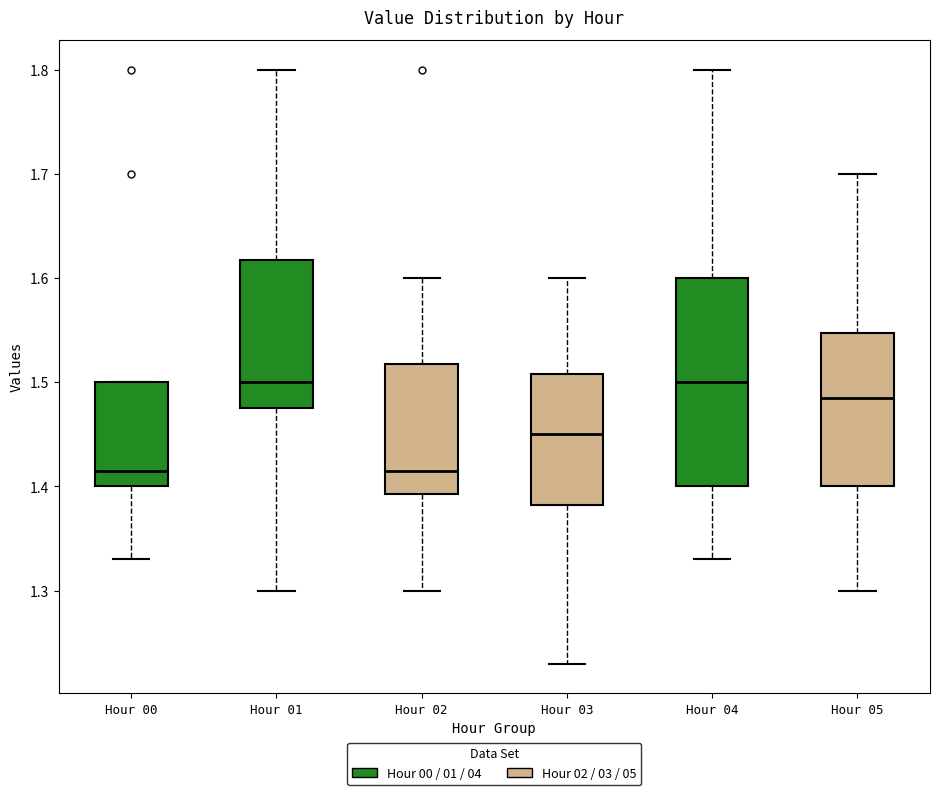

Comparing the boxes themselves (not the whiskers), which one is the tallest?

Hour 04